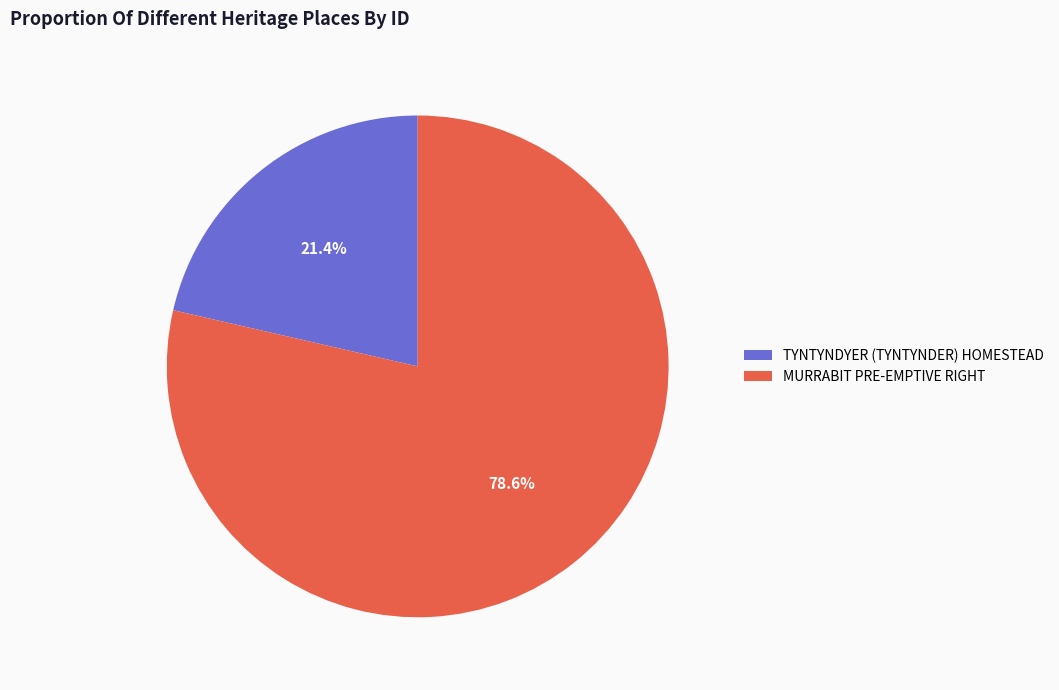

Rank the categories by value from highest to lowest.

MURRABIT PRE-EMPTIVE RIGHT, TYNTYNDYER (TYNTYNDER) HOMESTEAD